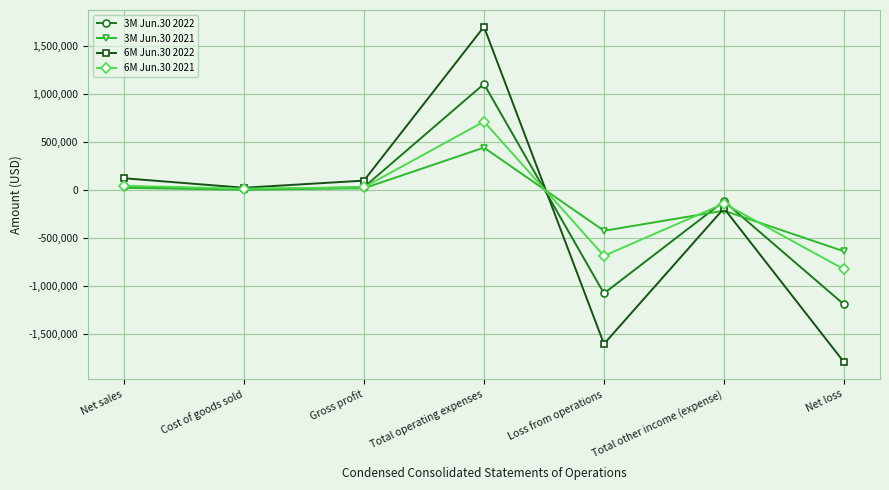

Which series has the widest spread of values?

6M Jun.30 2022